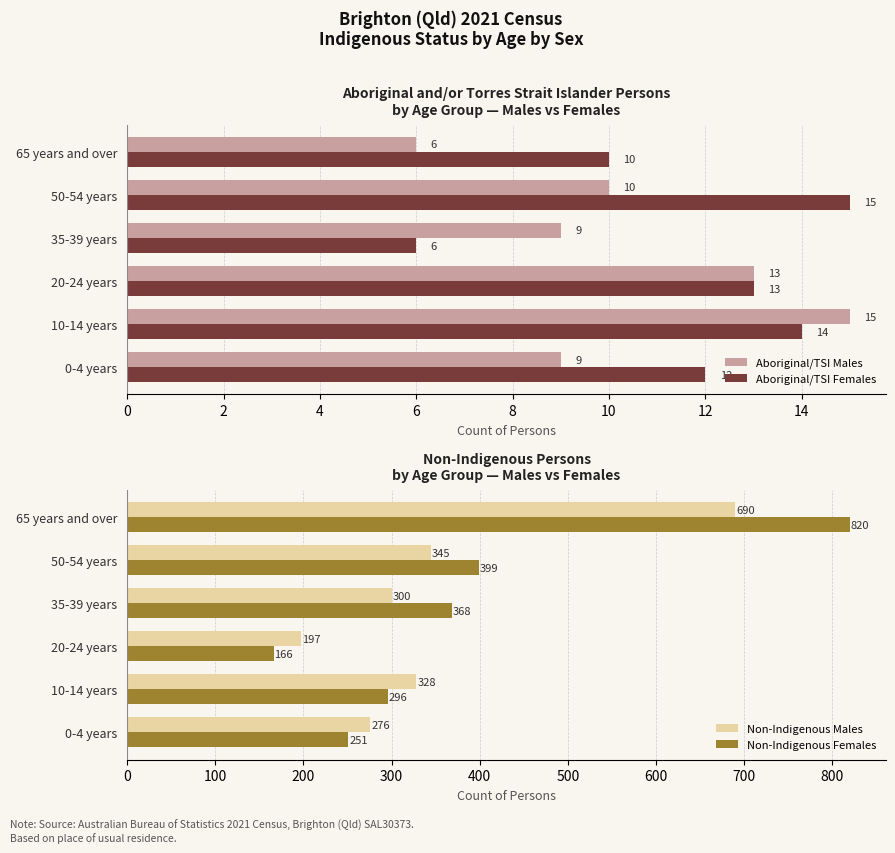

Rank the series by their maximum value, from highest to lowest.

Non-Indigenous Females, Non-Indigenous Males, Aboriginal/TSI Males, Aboriginal/TSI Females